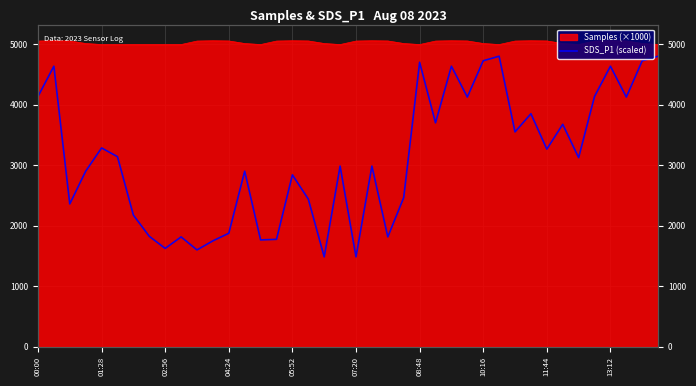

What is the minimum value shown in the chart?

1485